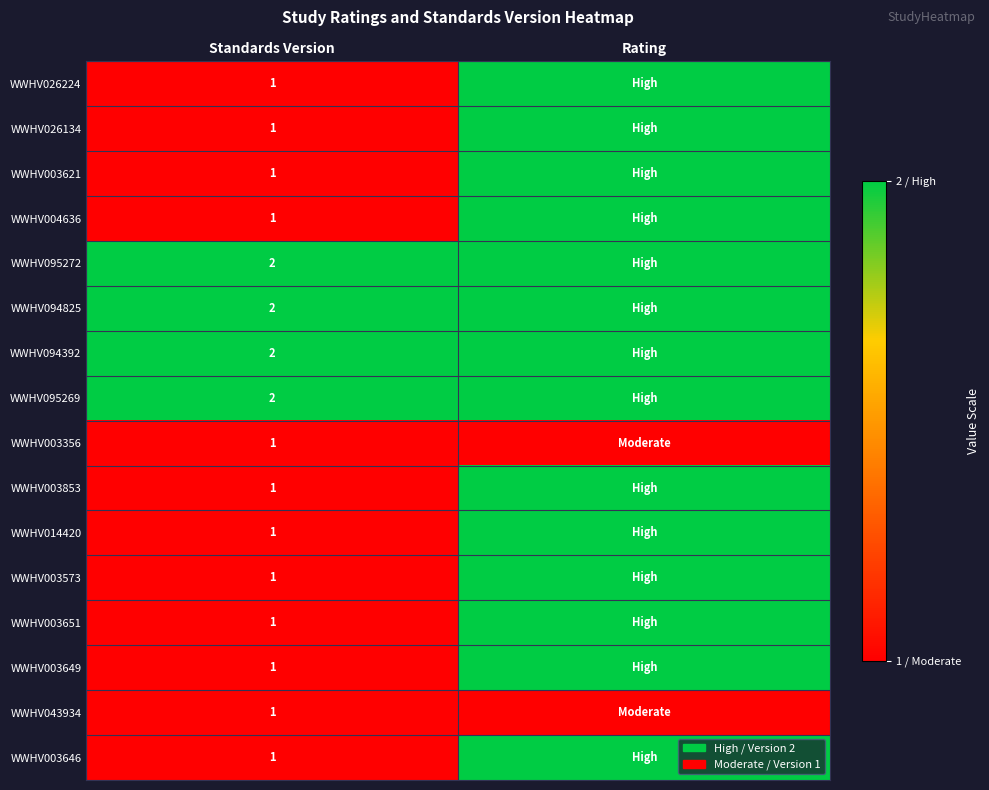

Is the value of WWHV026224 at Standards Version greater than the value of WWHV095269 at Standards Version?

No